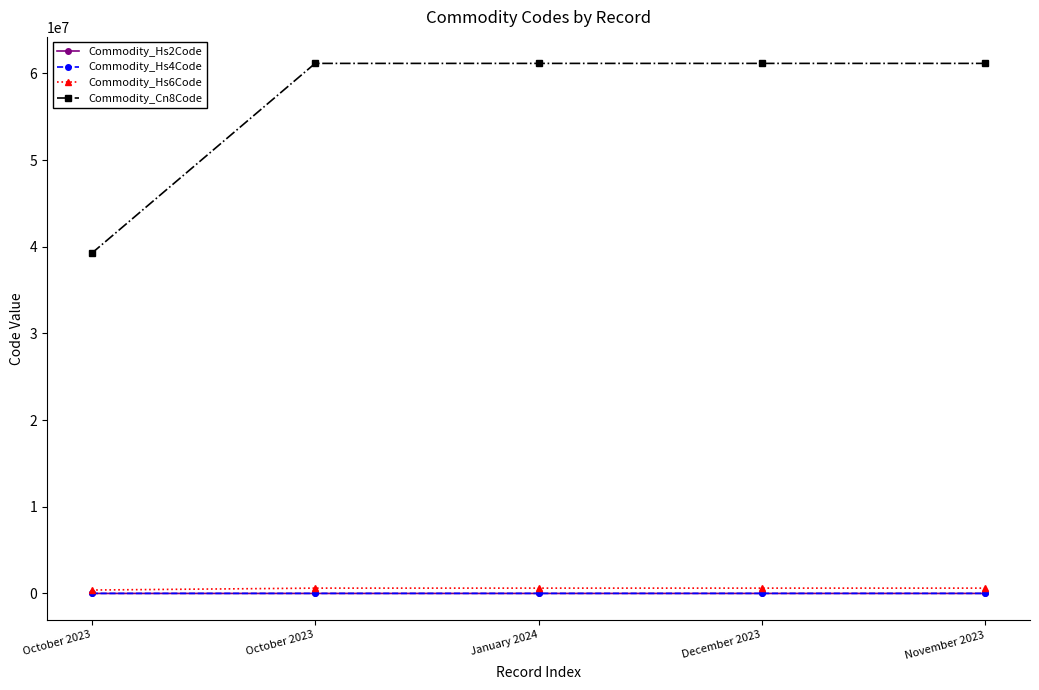

What is the total value across all series at November 2023?

61777271